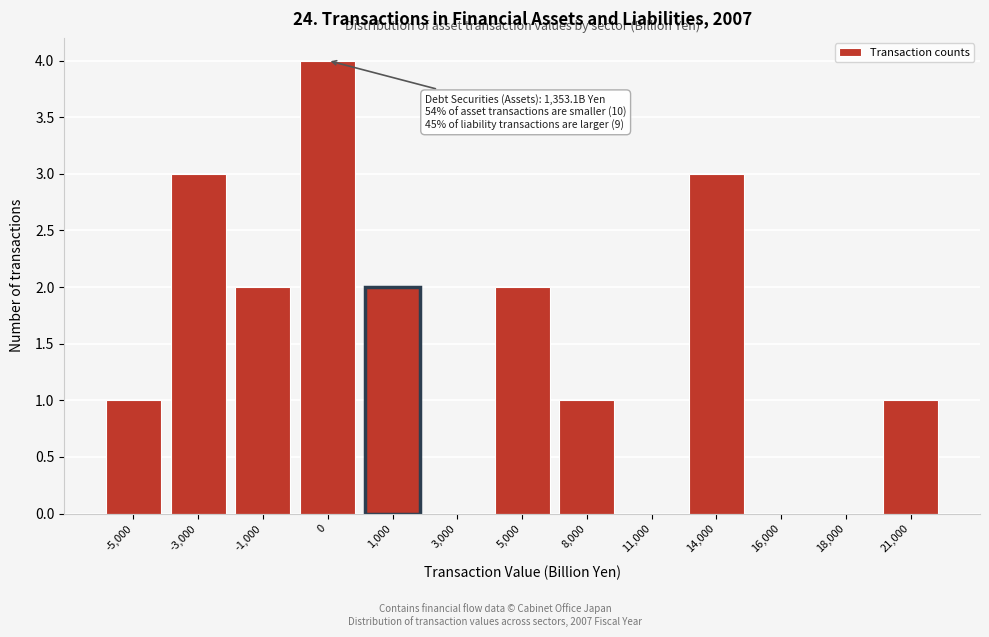

Reading left to right, list all the values displayed in this chart.

-5,000=1	-3,000=3	-1,000=2	0=4	1,000=2	3,000=0	5,000=2	8,000=1	11,000=0	14,000=3	16,000=0	18,000=0	21,000=1